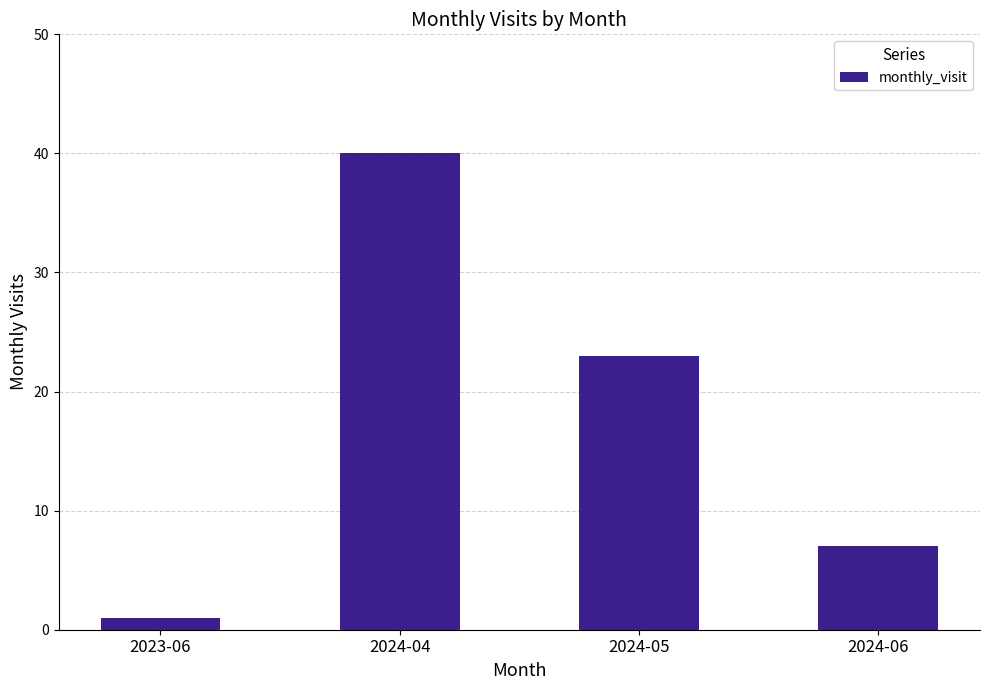

What is the difference between the maximum and minimum values?

39